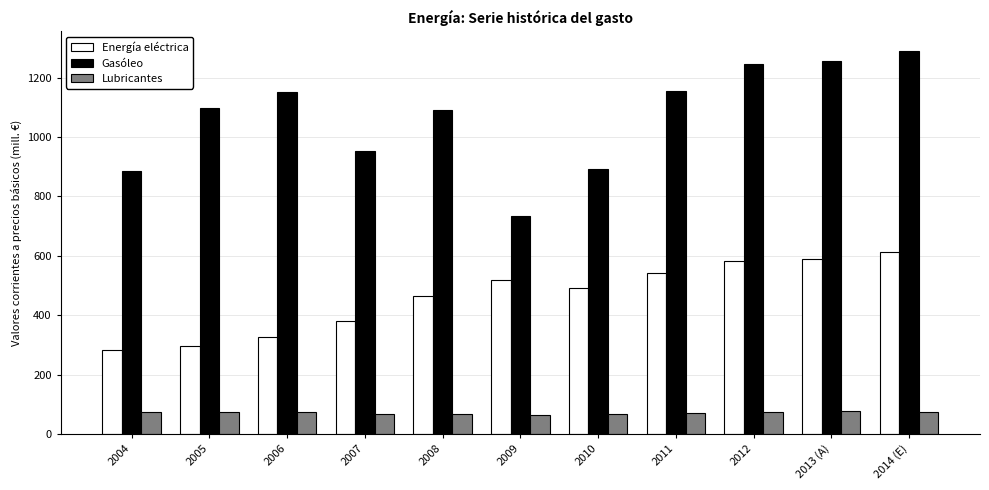

Read the Gasóleo value at 2008.

1089.8